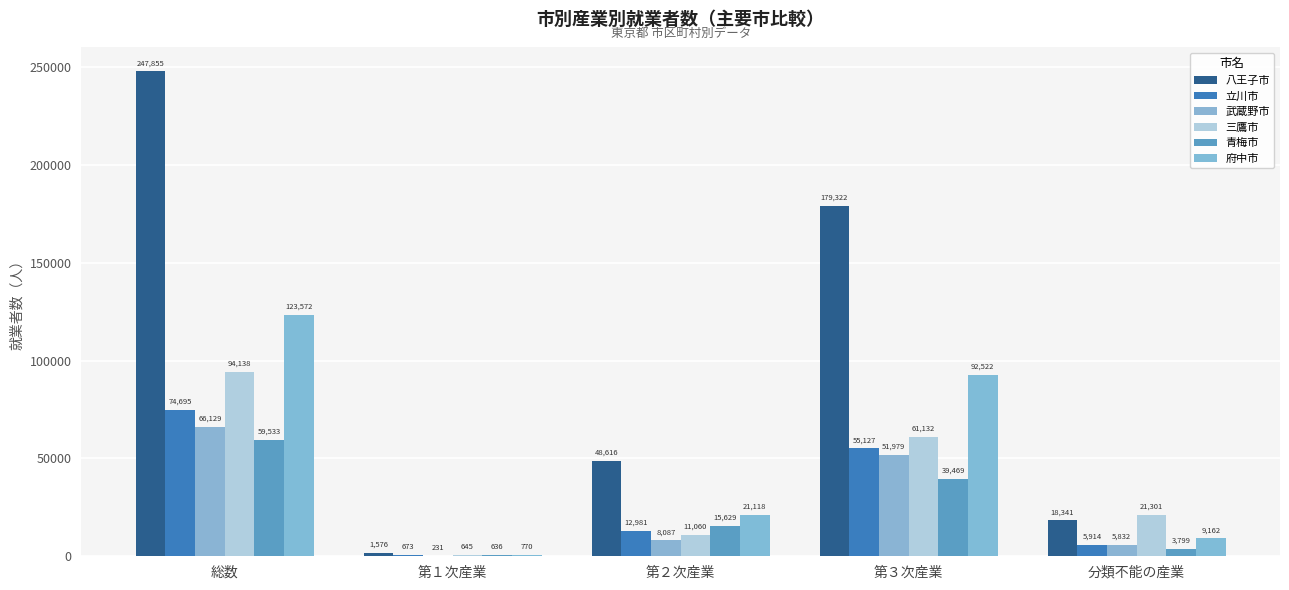

How many distinct data groups are displayed?

6